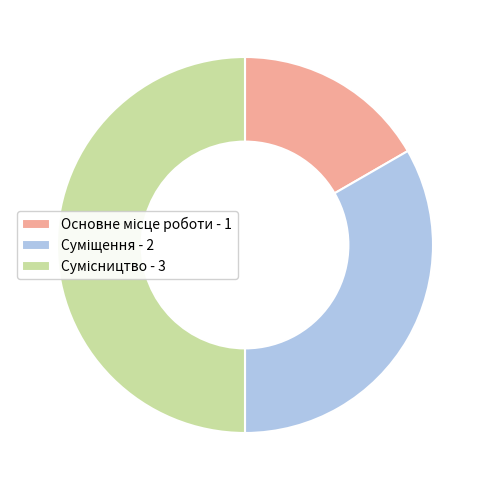

True or false: Основне місце роботи accounts for 17% of the total.

True